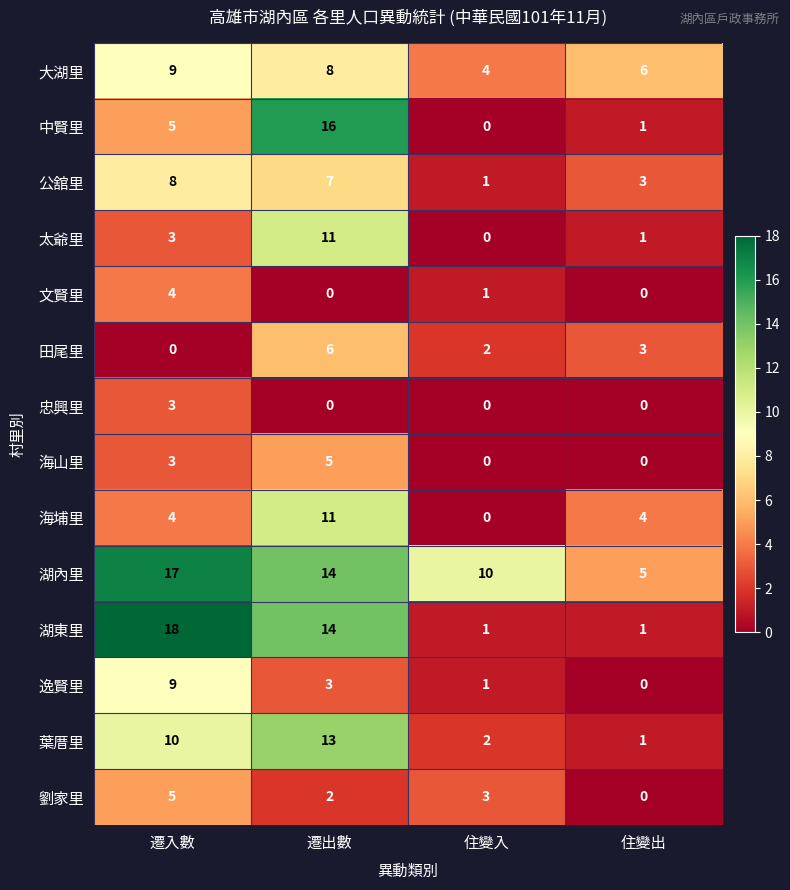

Which series has the widest spread of values?

湖東里